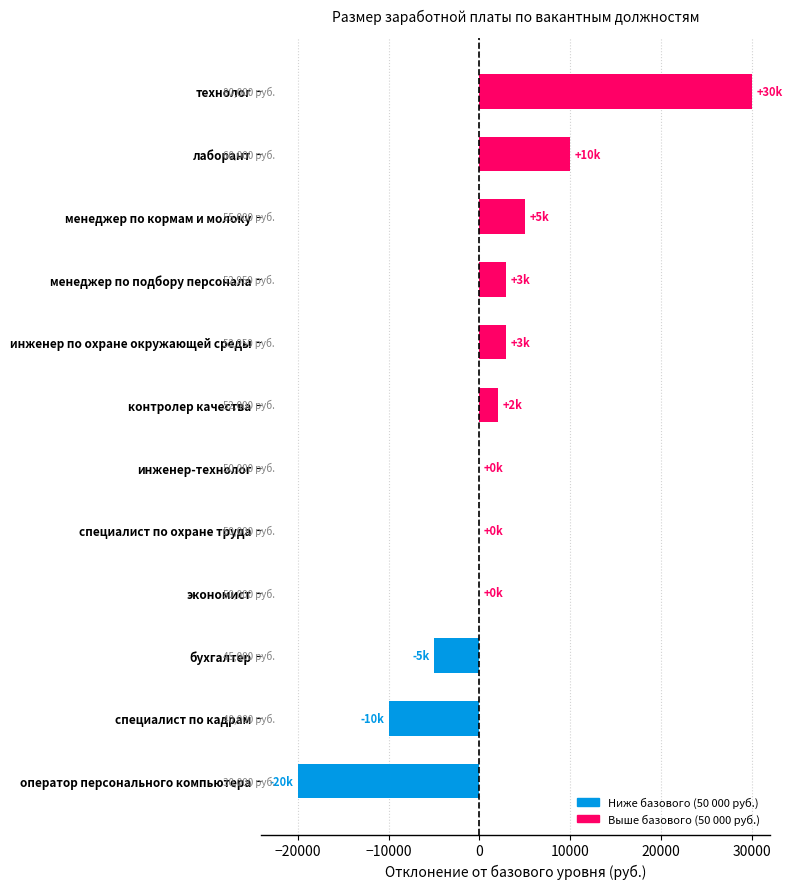

Reading bottom to top, transcribe all the data shown in this chart.

оператор персонального компьютера=-20000	специалист по кадрам=-10000	бухгалтер=-5000	экономист=0	специалист по охране труда=0	инженер-технолог=0	контролер качества=2000	инженер по охране окружающей среды=2950	менеджер по подбору персонала=2950	менеджер по кормам и молоку=5000	лаборант=10000	технолог=30000